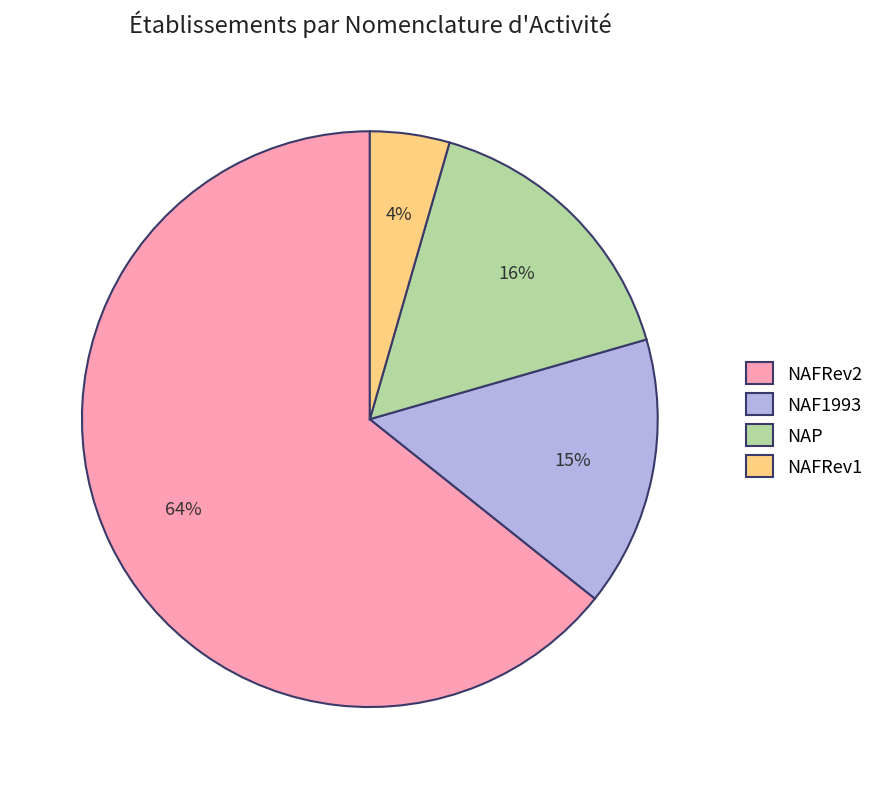

Which category has the biggest portion of the pie?

NAFRev2